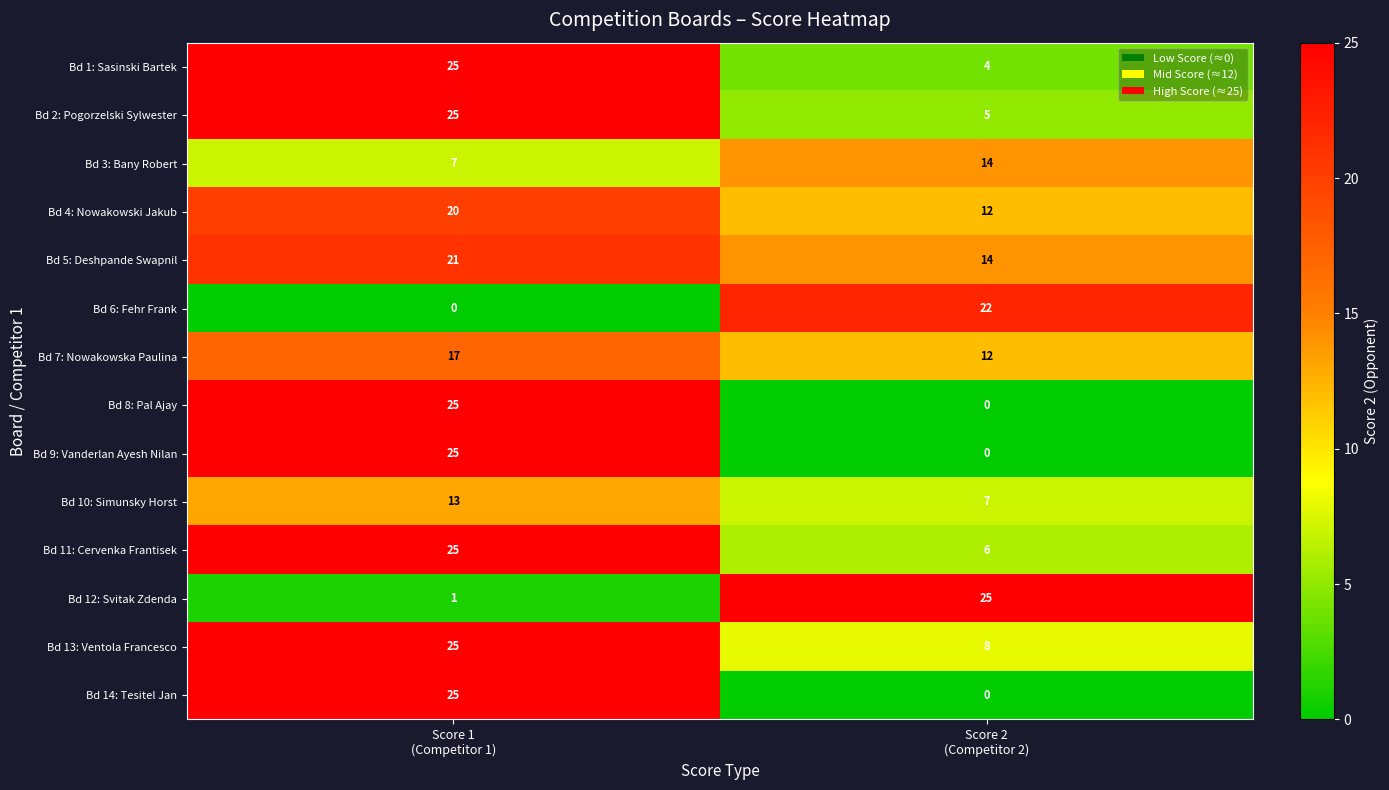

At which category is the sum across all series the highest?

Score 1
(Competitor 1)